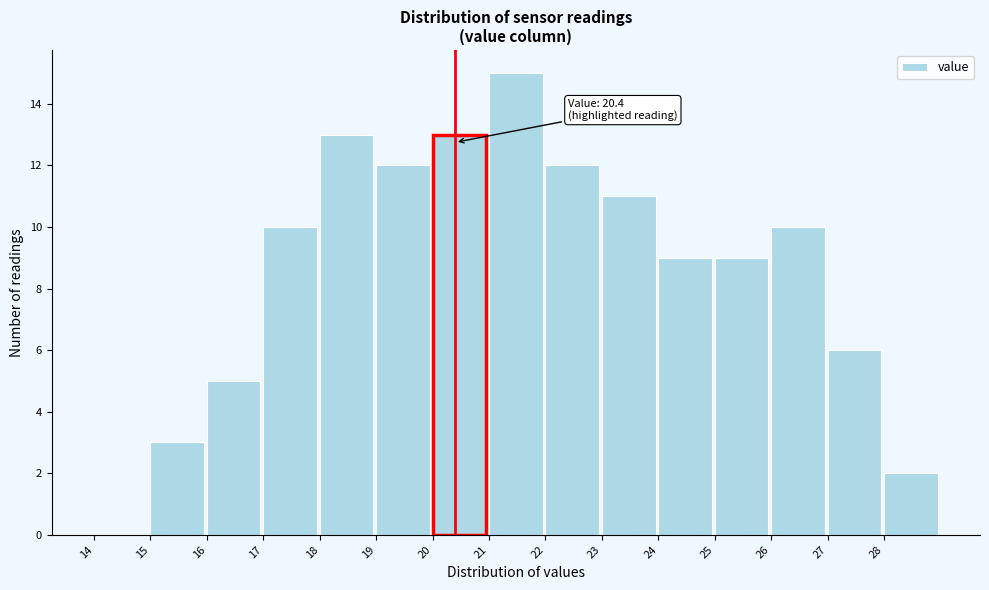

Over which range of the x-axis is the bar tallest?

21 to 22